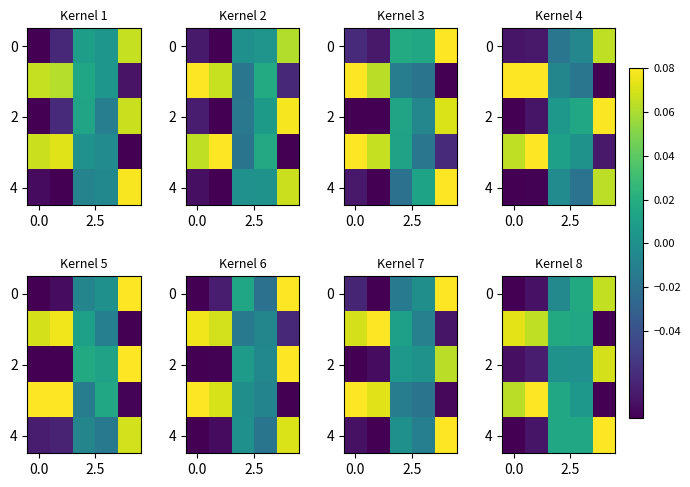

How many negative values does the 0 series have?

3